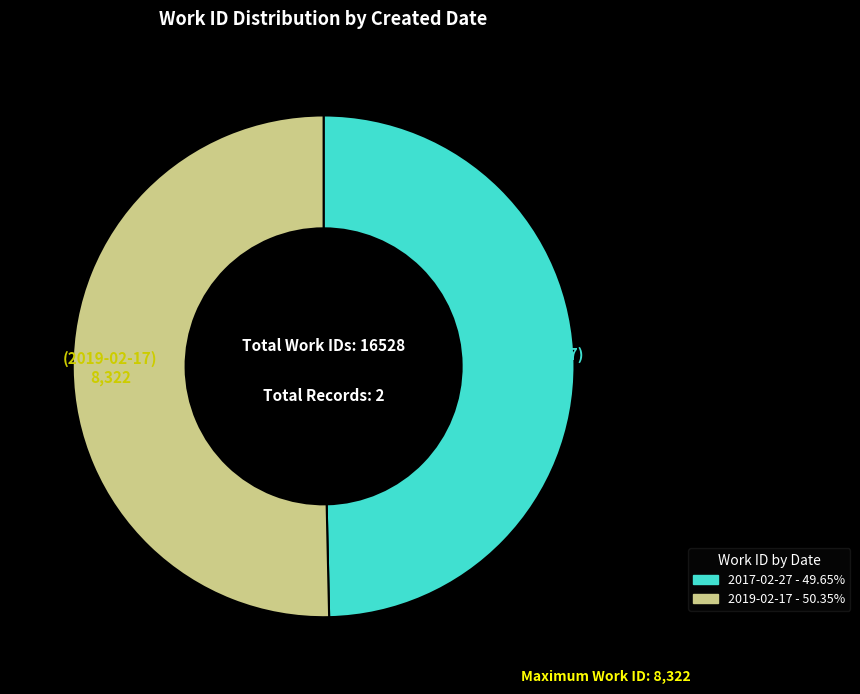

Combined, do 2019-02-17 and 2017-02-27 account for over 50%?

Yes